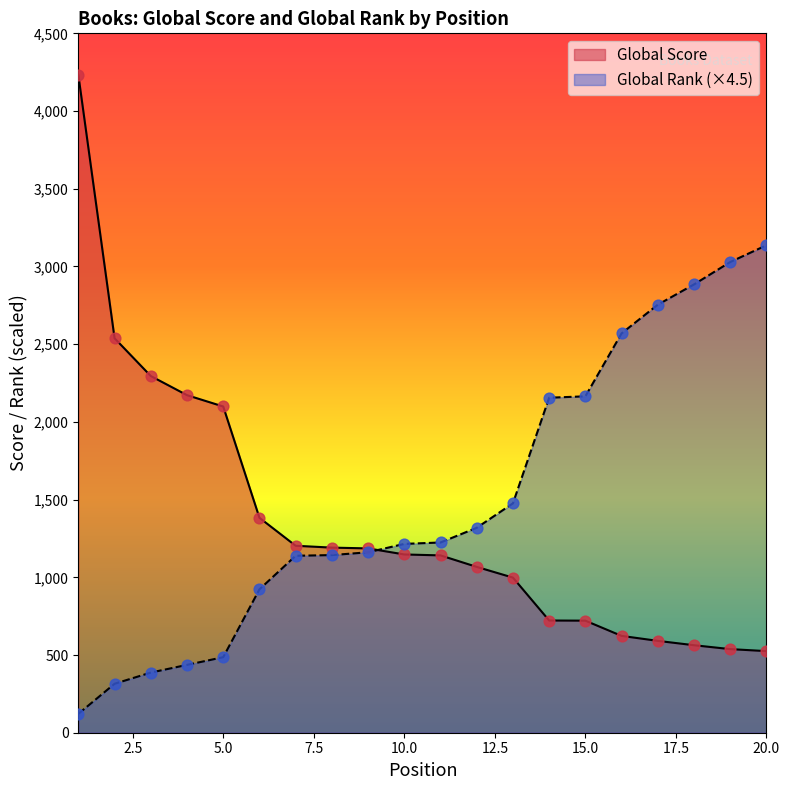

At which category is the sum across all series the highest?

1